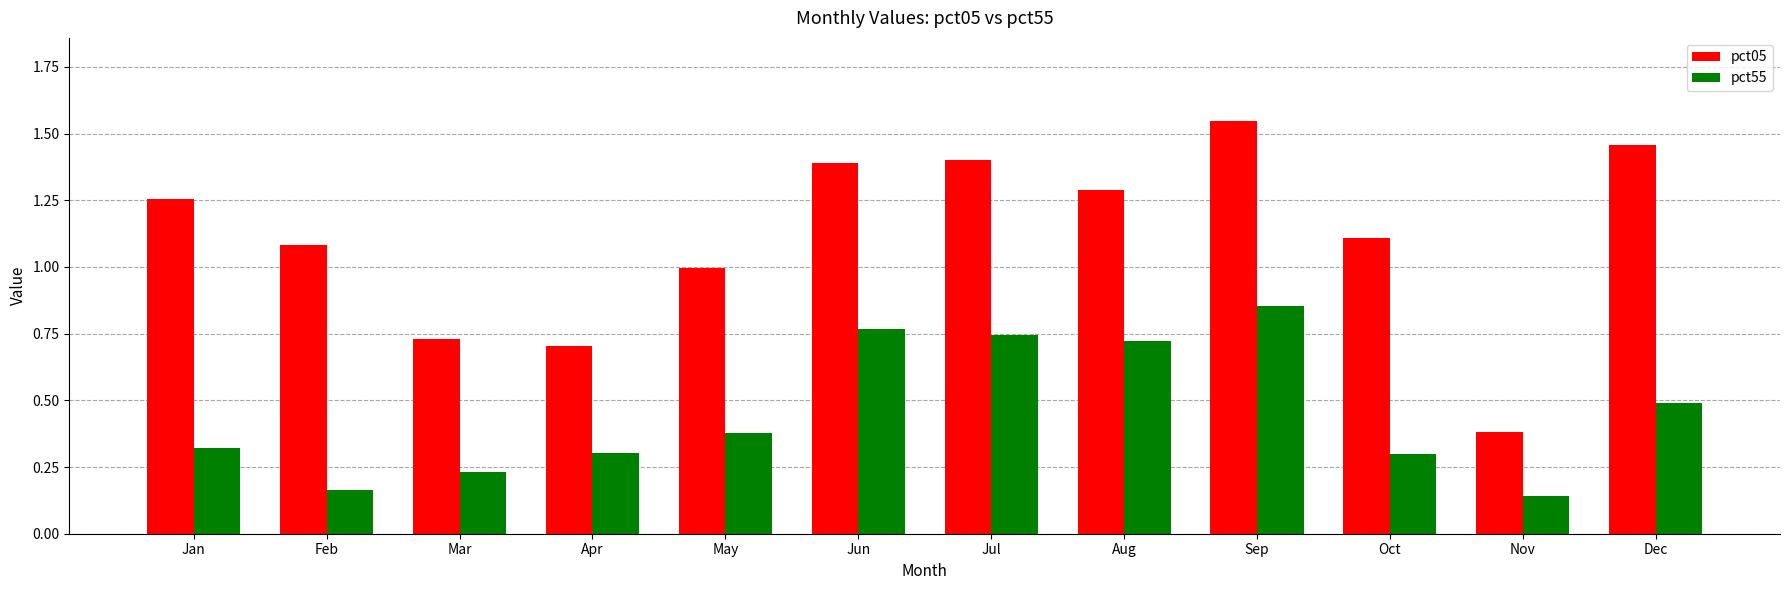

Read the pct55 value at Dec.

0.5